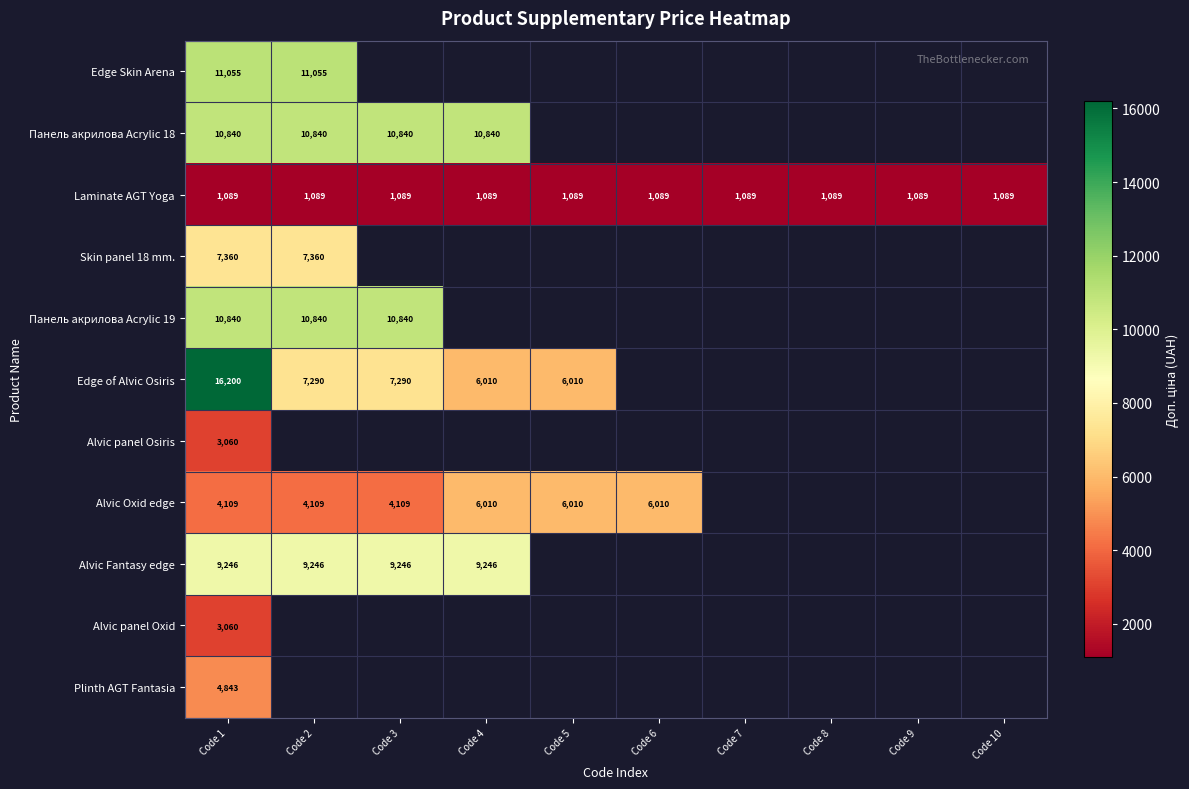

What is the greatest value displayed?

16200.0